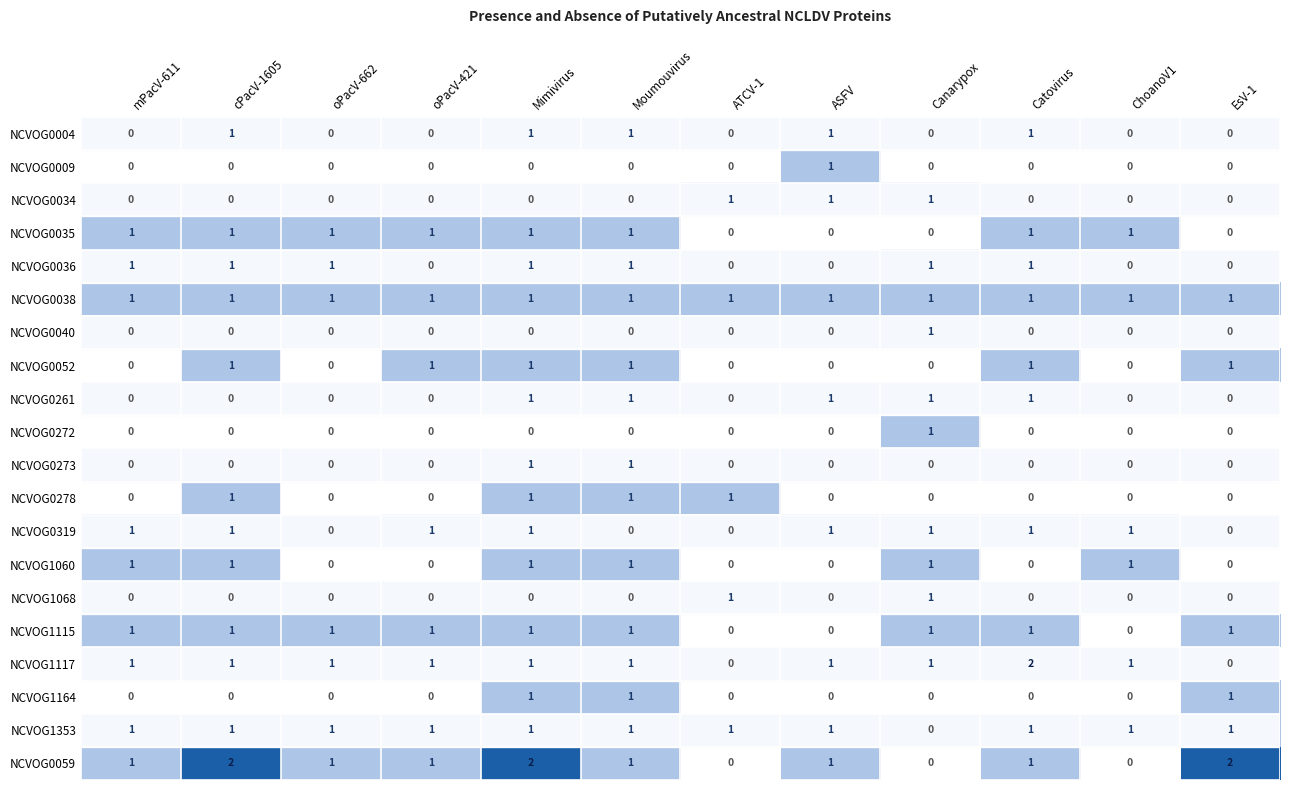

At which category is the sum across all series the highest?

Mimivirus